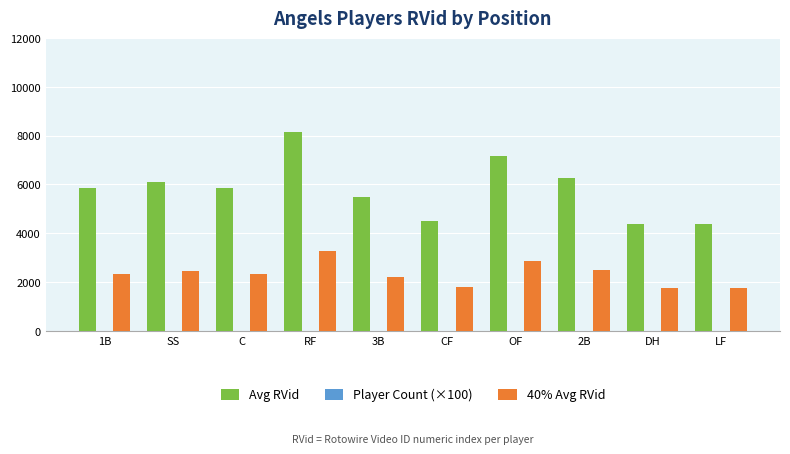

Which series changed the most between 3B and LF?

Avg RVid